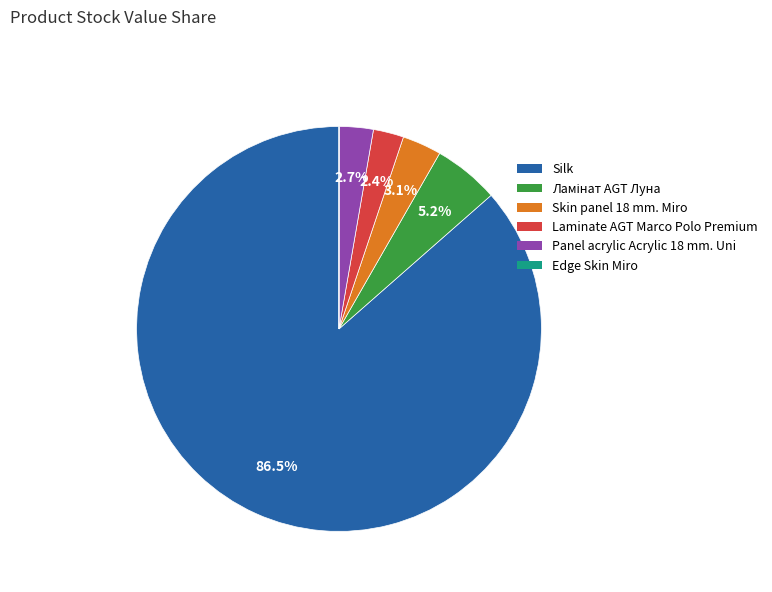

What percentage is NOT represented by Panel acrylic Acrylic 18 mm. Uni?

97.3%